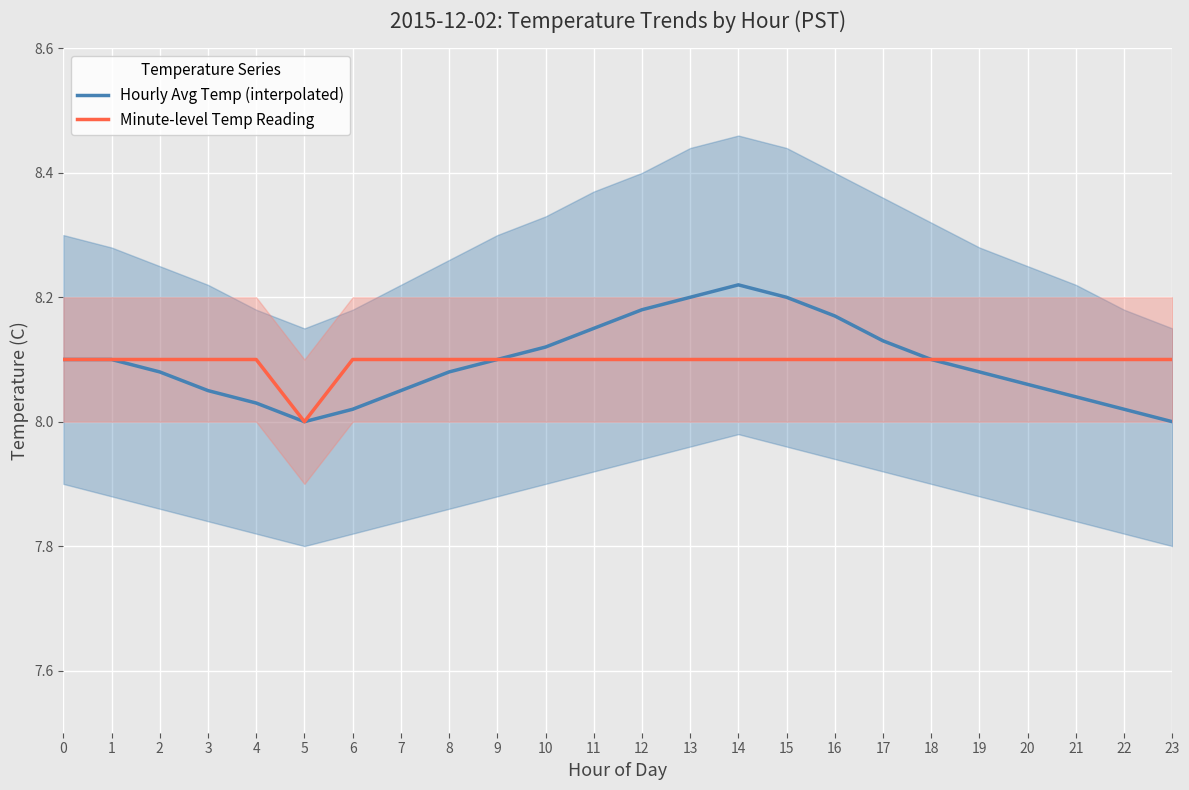

How many data points in Minute-level Temp Reading are above 8?

23